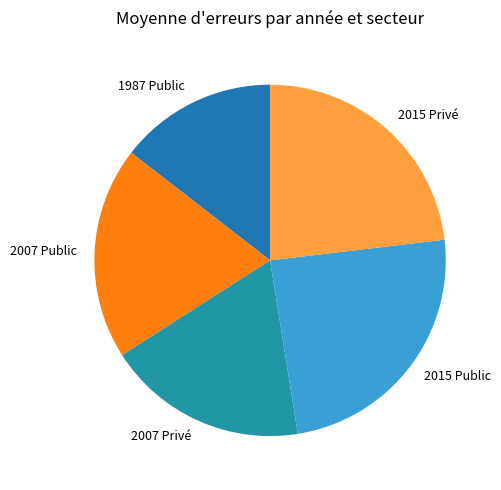

Does 1987 Public account for over 50% of the chart?

No